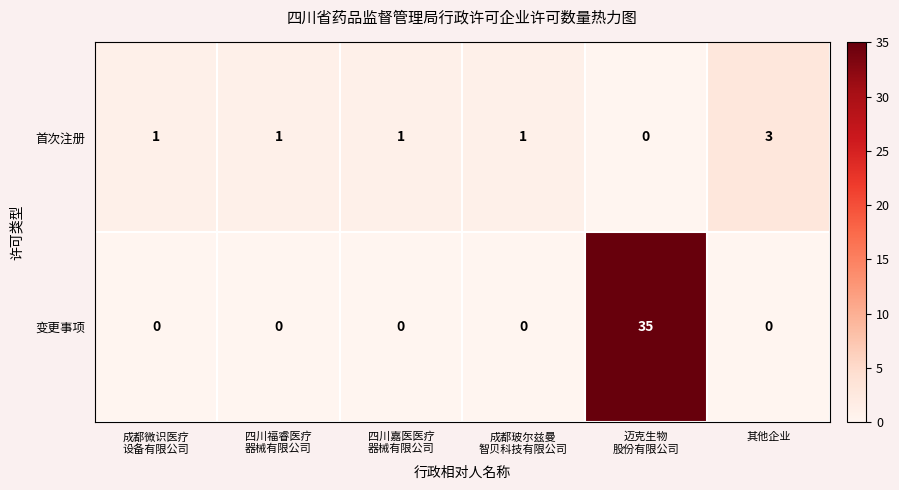

Which series has the largest total across all categories?

变更事项